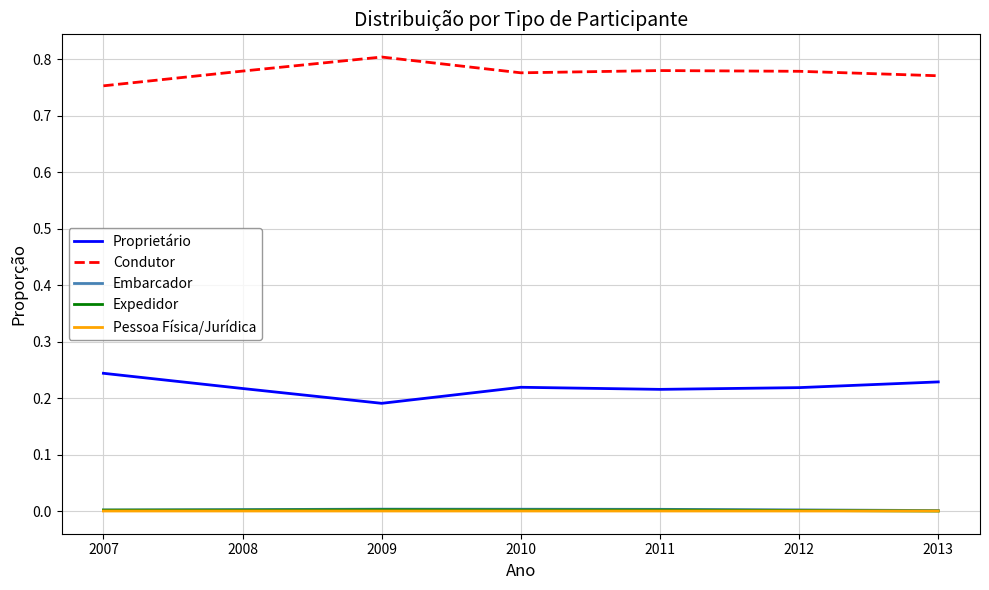

True or false: Expedidor and Proprietário intersect in this chart.

False